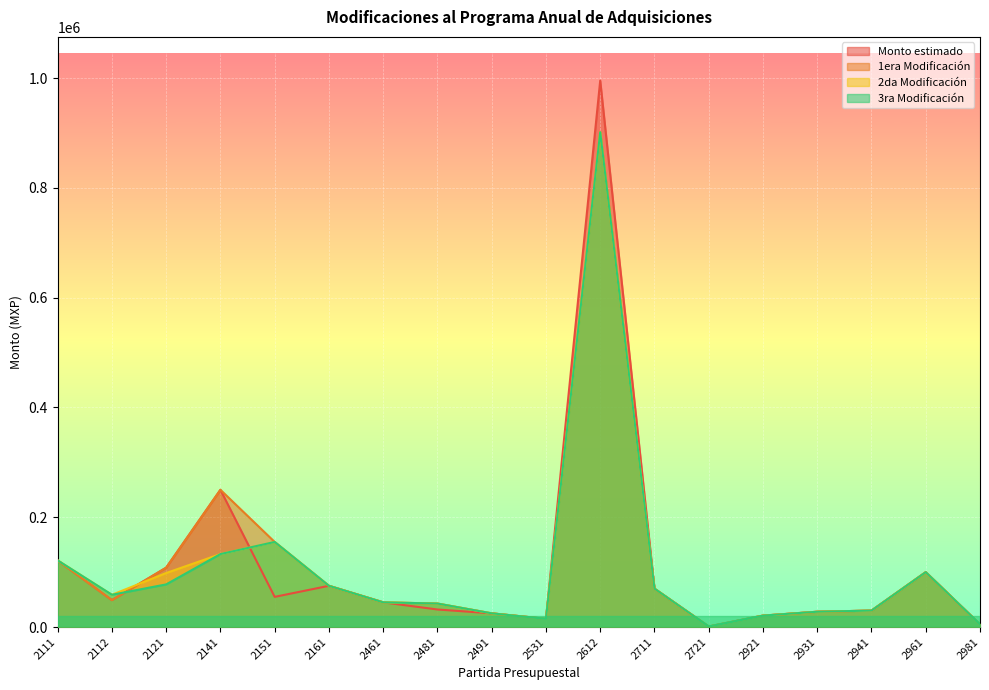

At which category does Monto estimado reach its first local peak?

2141